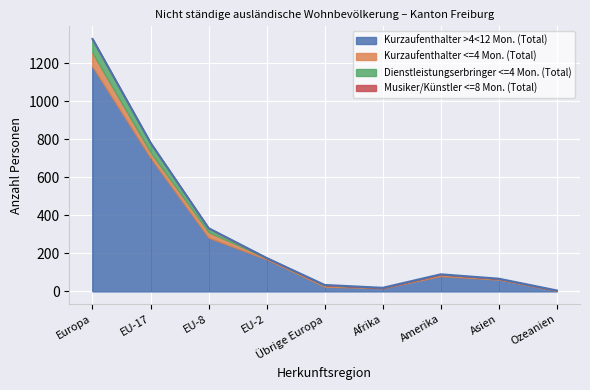

What is the average value of the Kurzaufenthalter <=4 Mon. (Total) series?

18